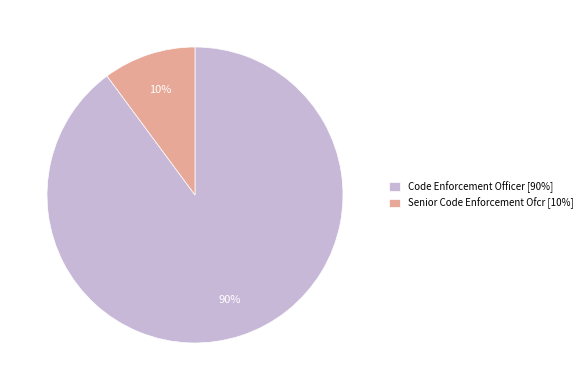

To the nearest percent, what is the average slice percentage?

50%